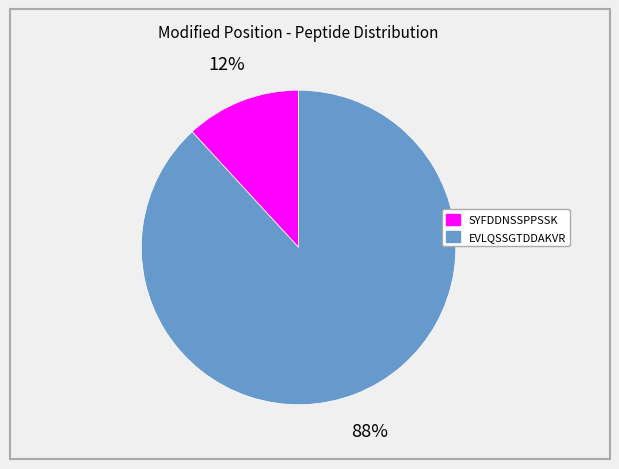

How many segments does this pie chart have?

2